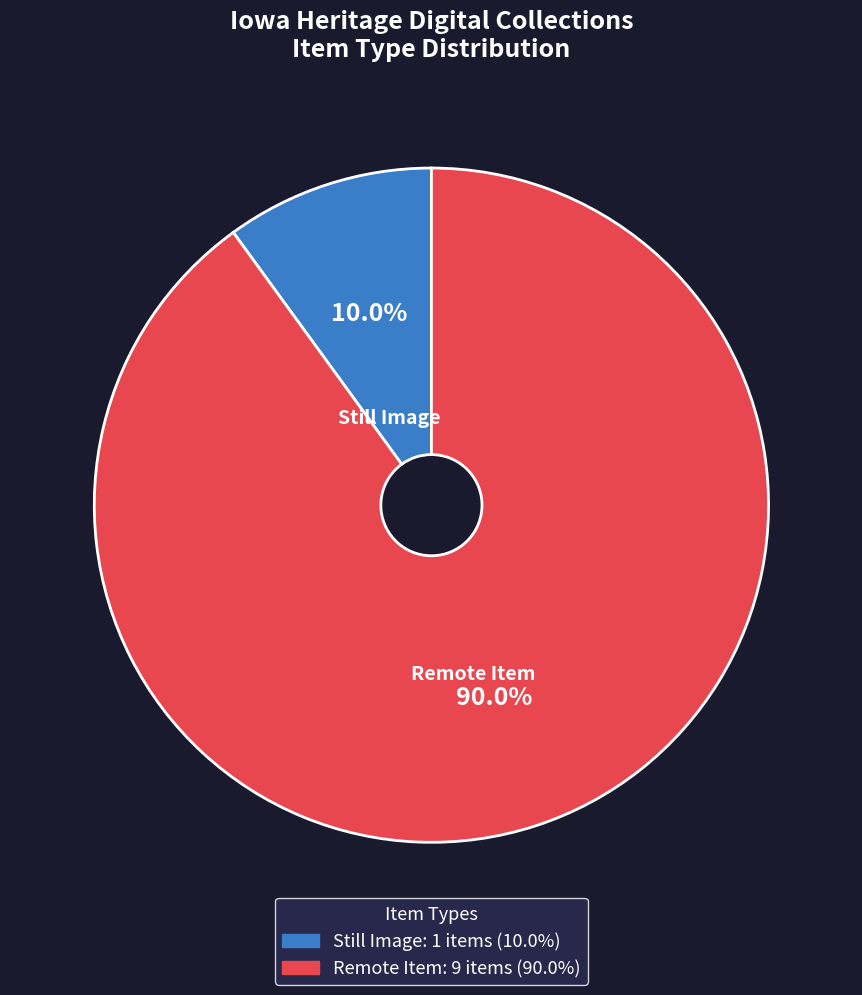

What percentage is the Remote Item slice, to the nearest percent?

90%